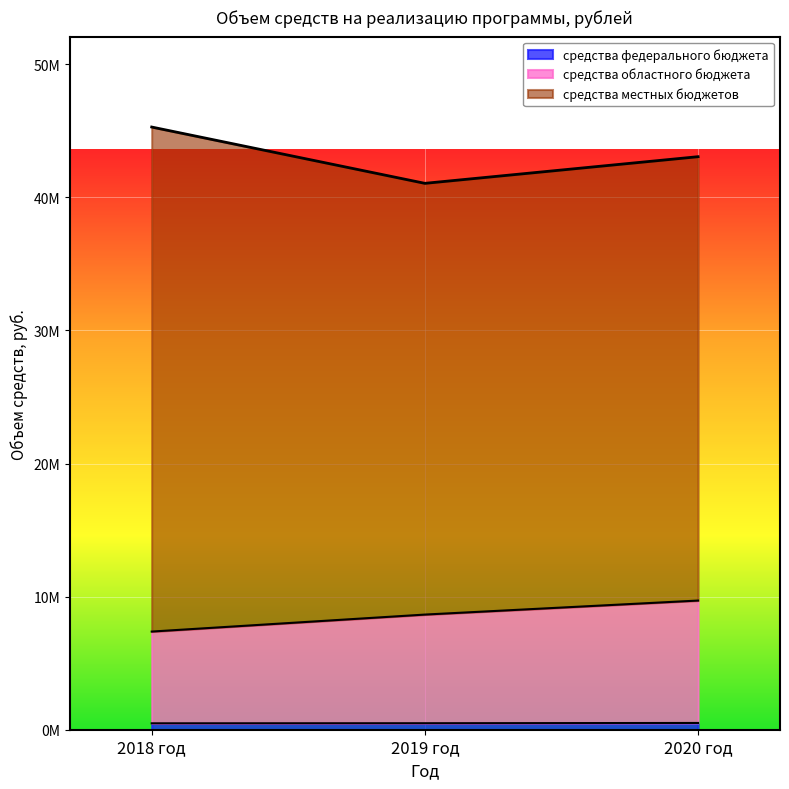

The value of средства федерального бюджета at 2018 год is 481935.3. True or false?

True